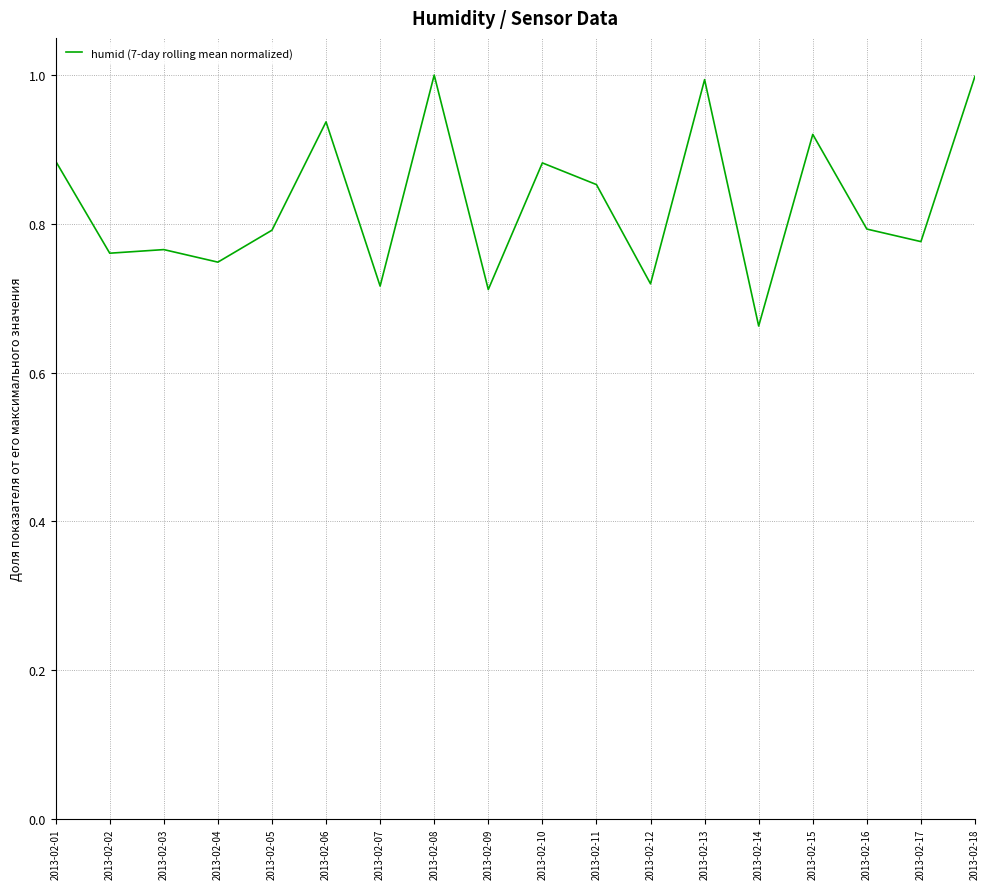

What is the difference between the values at 2013-02-14 and 2013-02-08?

0.3